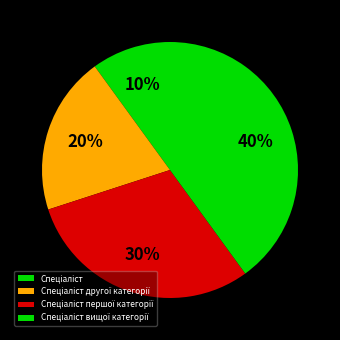

Rank the categories by value from highest to lowest.

Спеціаліст вищої категорії, Спеціаліст першої категорії, Спеціаліст другої категорії, Спеціаліст